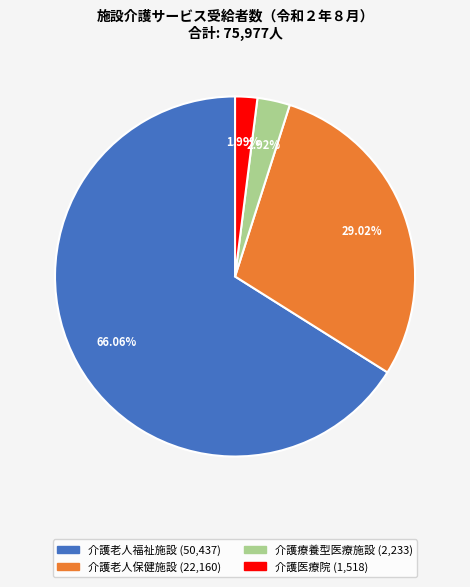

What is the total percentage of 介護医療院 and 介護療養型医療施設?

4.9%